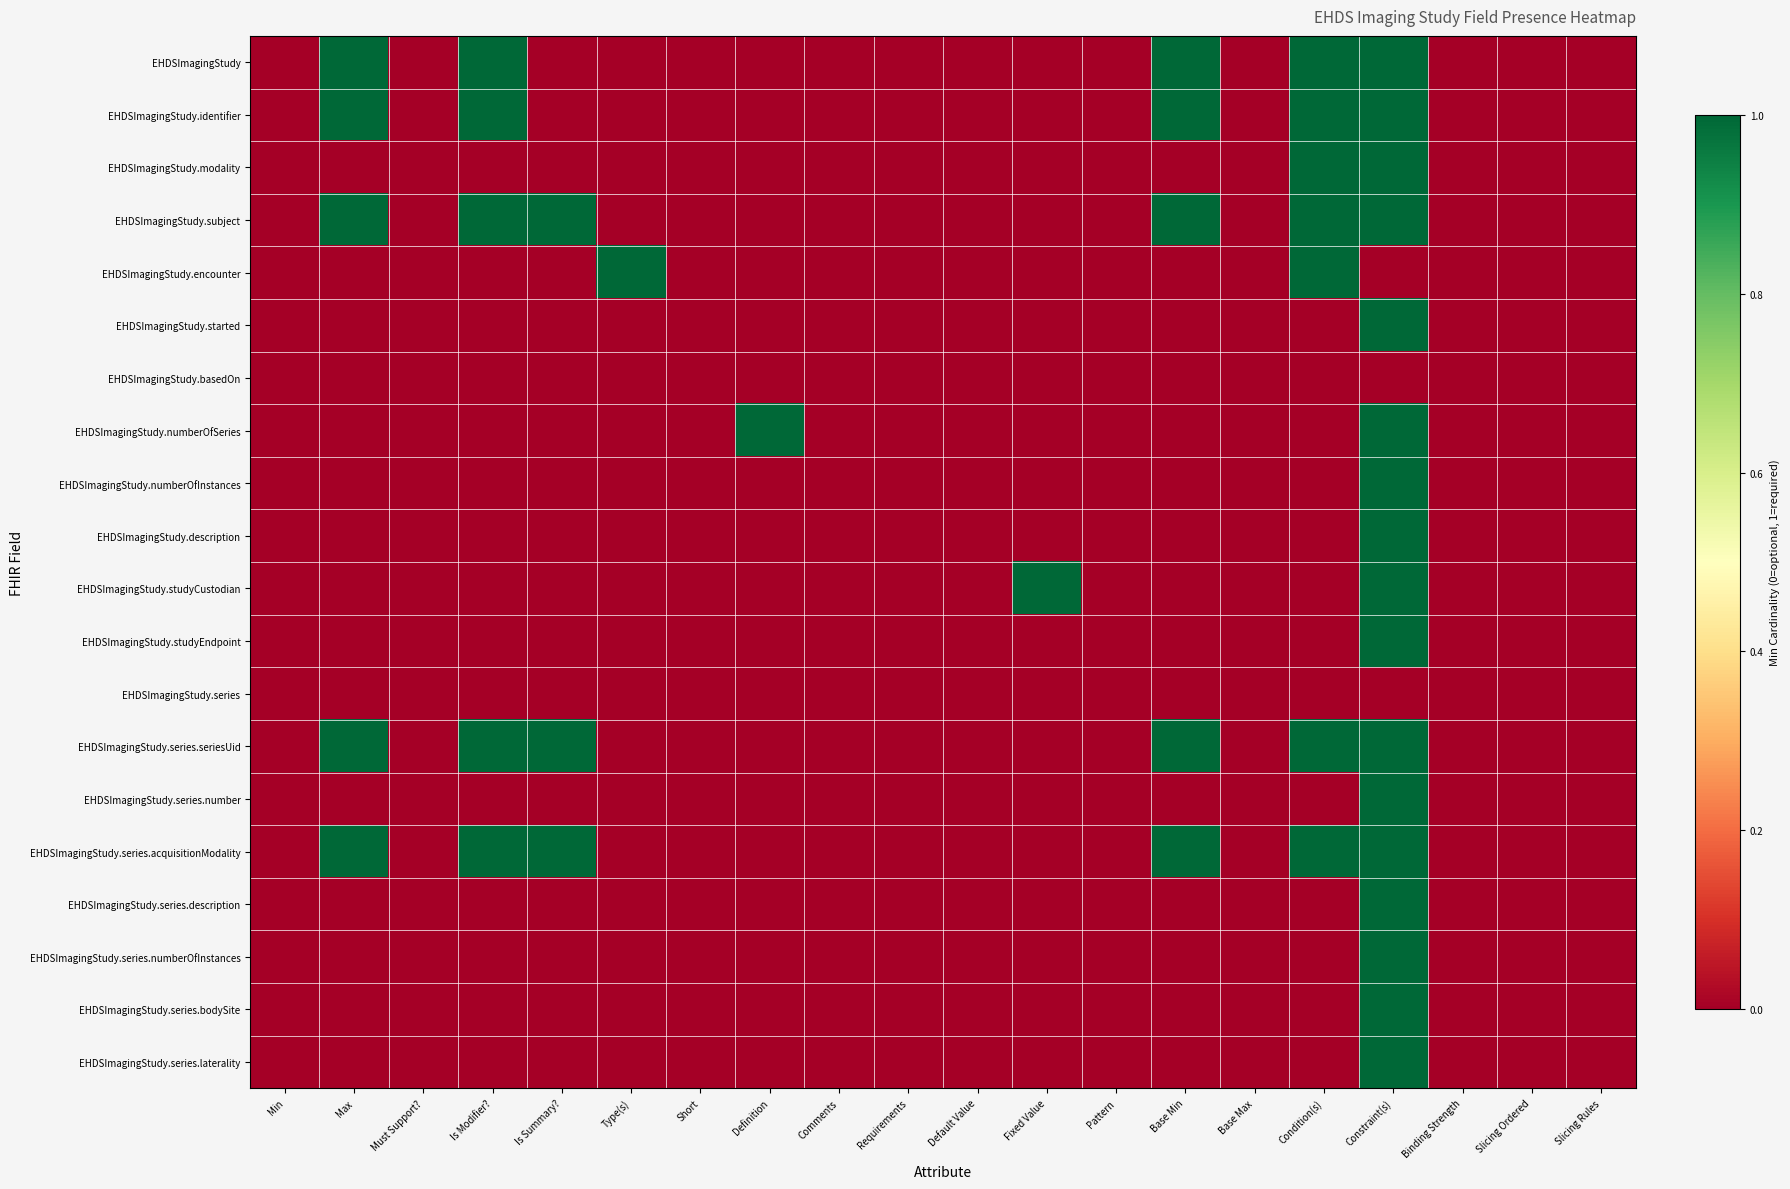

What is the total value across all series at Constraint(s)?

17